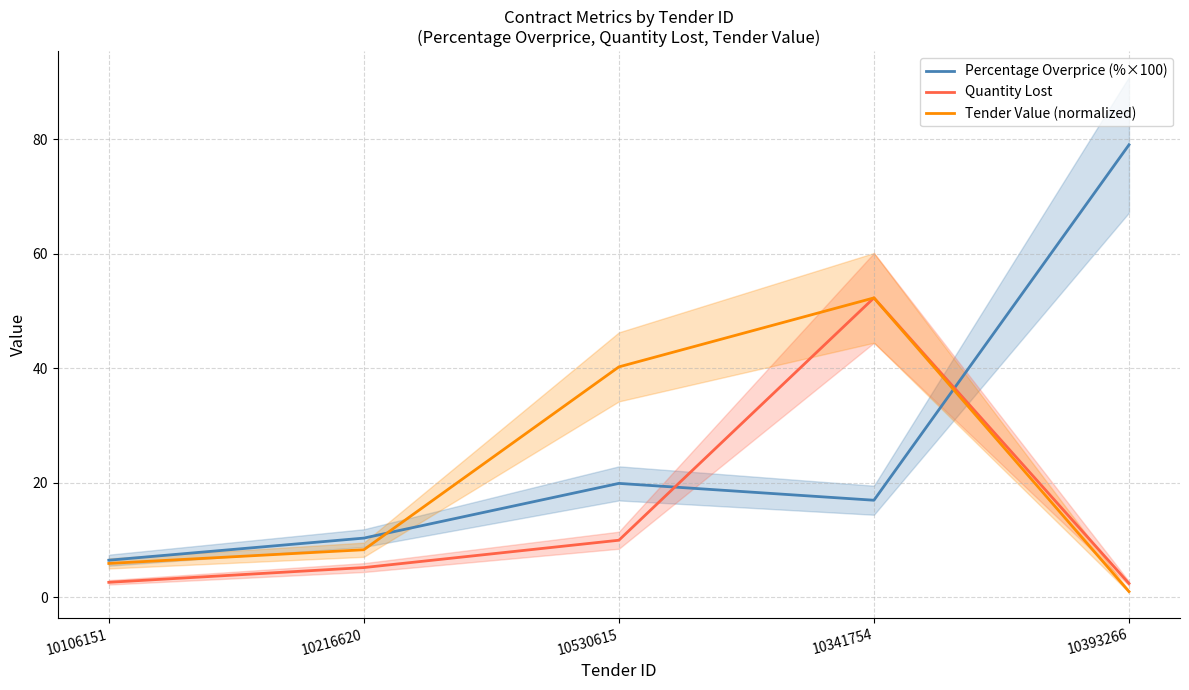

What is the label of the 1st point from the right?

10393266